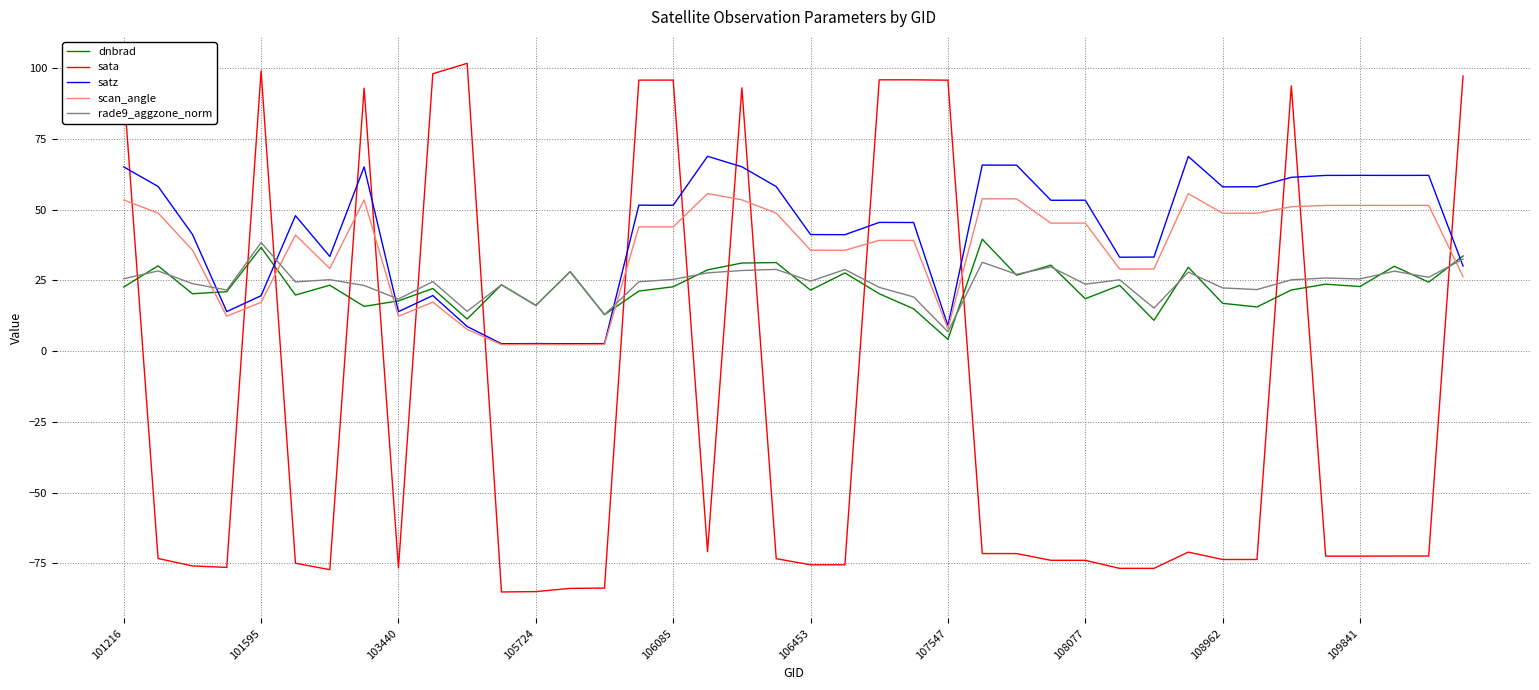

Which series has the largest total across all categories?

satz